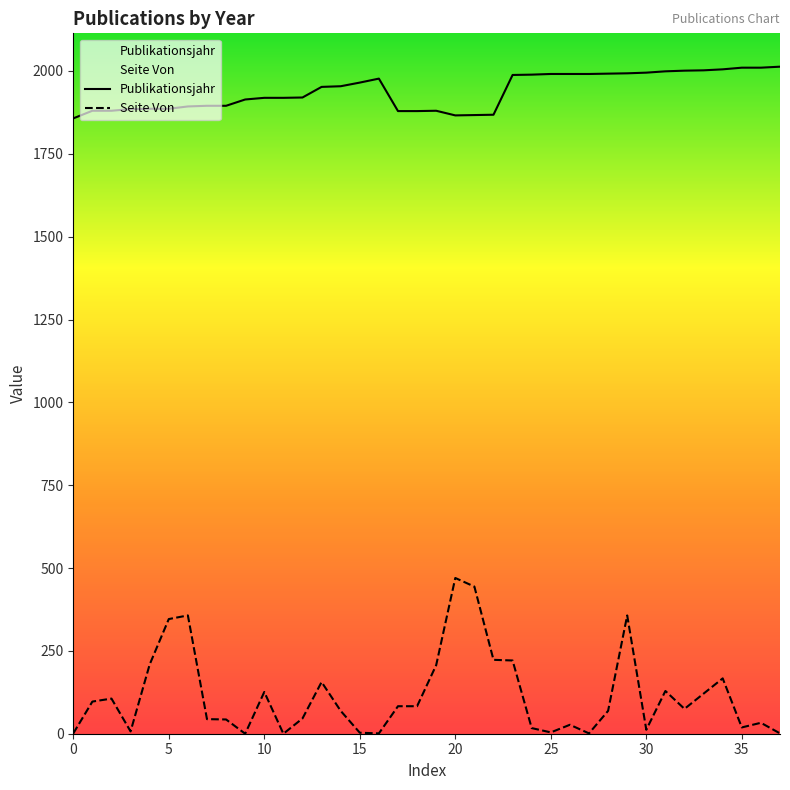

True or false: Seite Von and Publikationsjahr cross at least once.

False